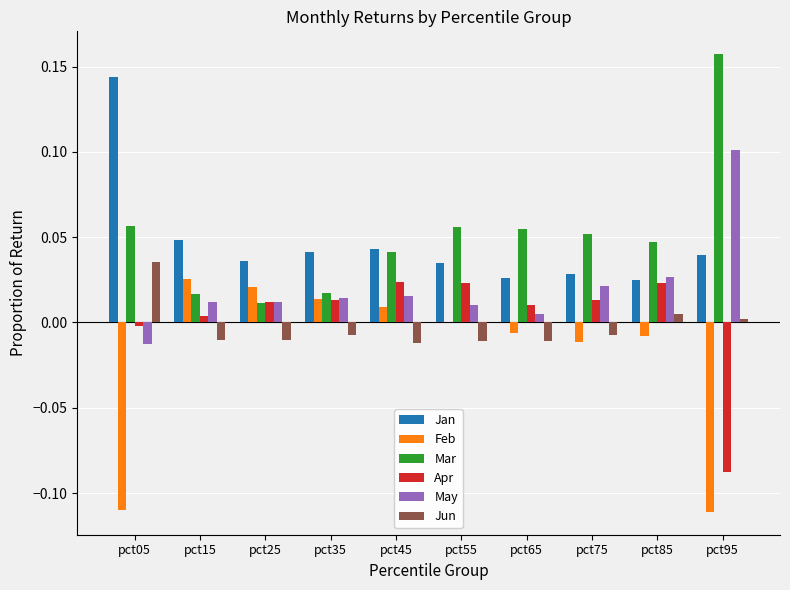

Is the value of Jun at pct15 greater than the value of May at pct25?

No